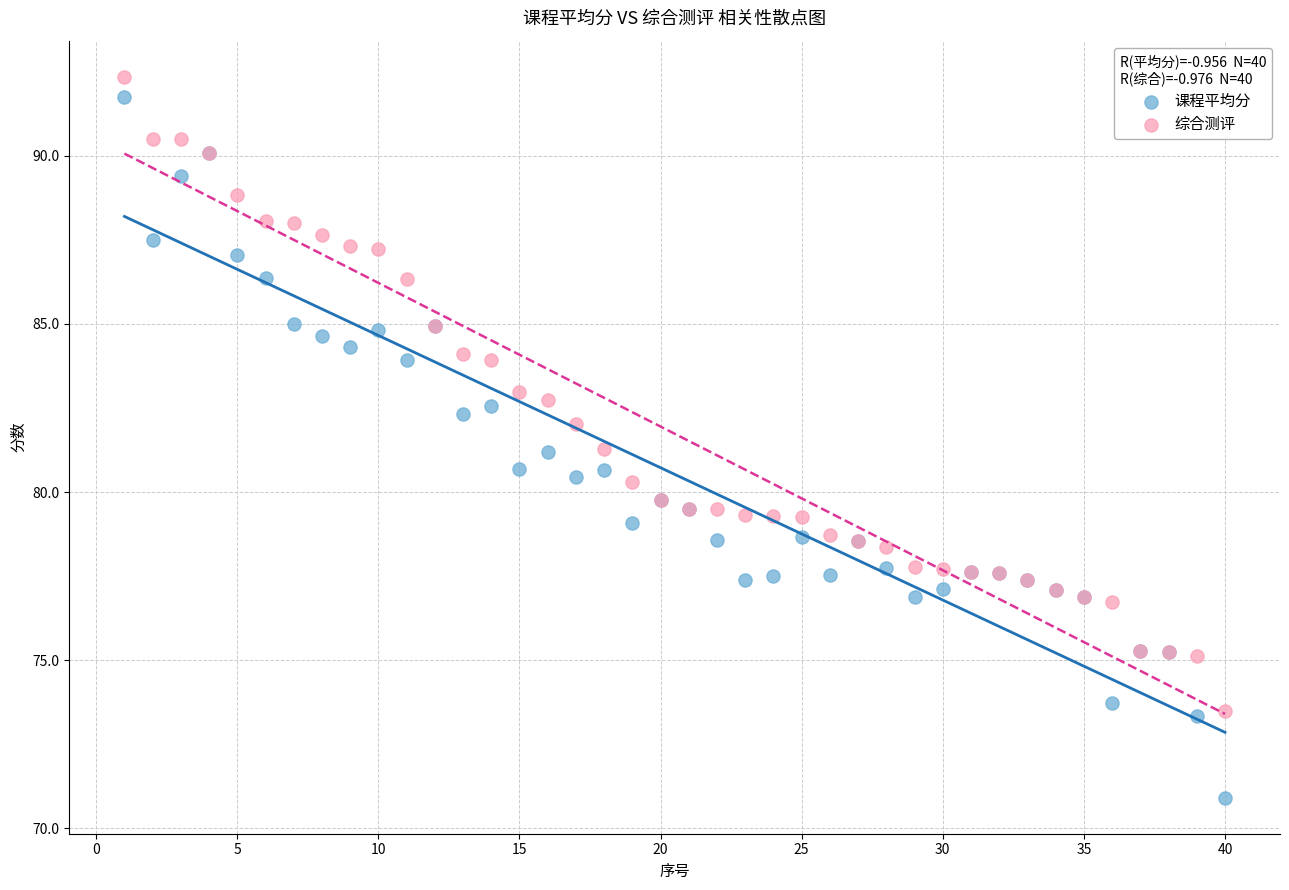

Which series contains the lowest Y value?

课程平均分